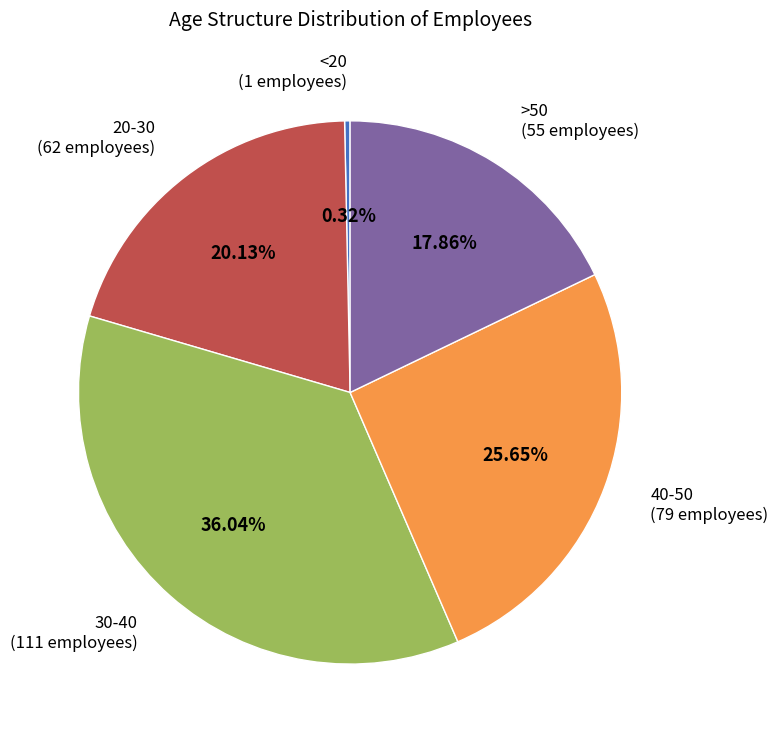

Is there a majority slice in this chart?

No